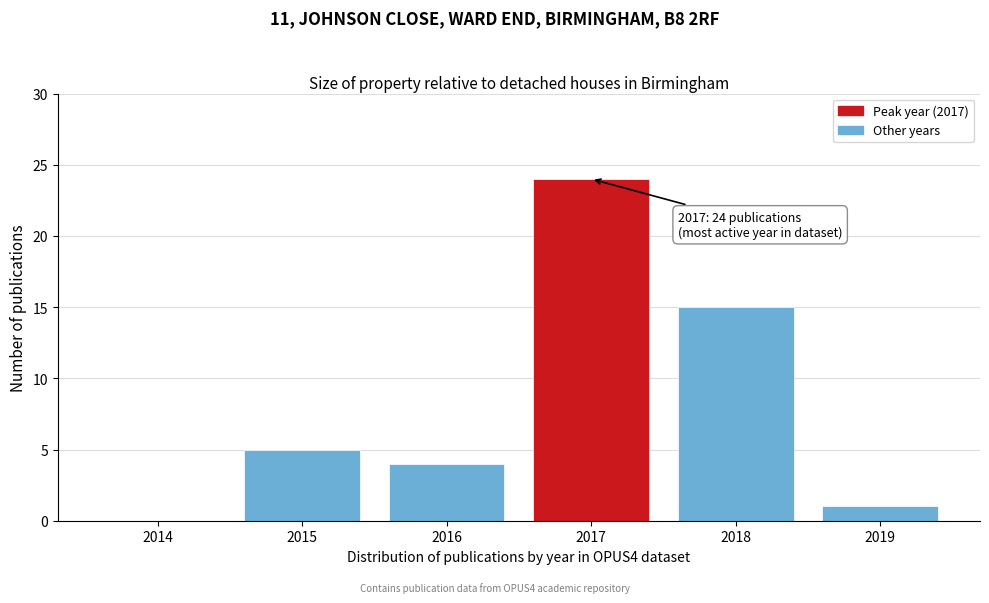

Reading left to right, list all the values displayed in this chart.

2014=0	2015=5	2016=4	2017=24	2018=15	2019=1